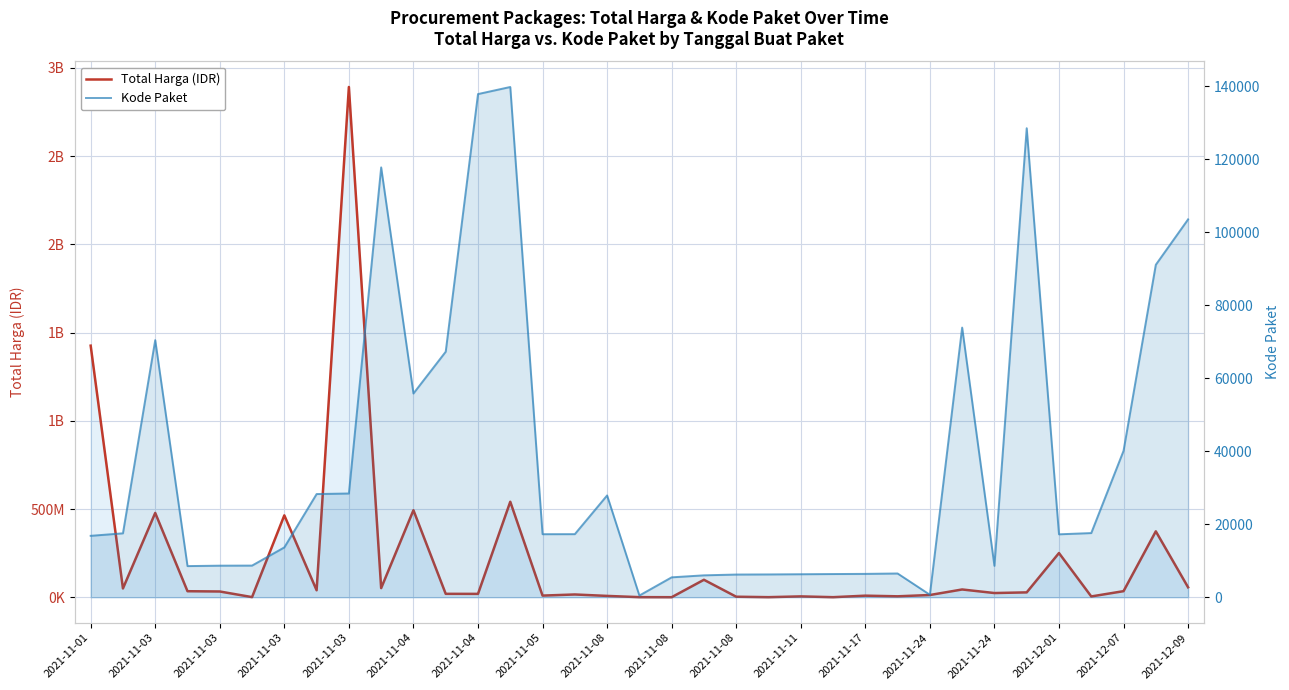

How many lines are shown in the chart?

2